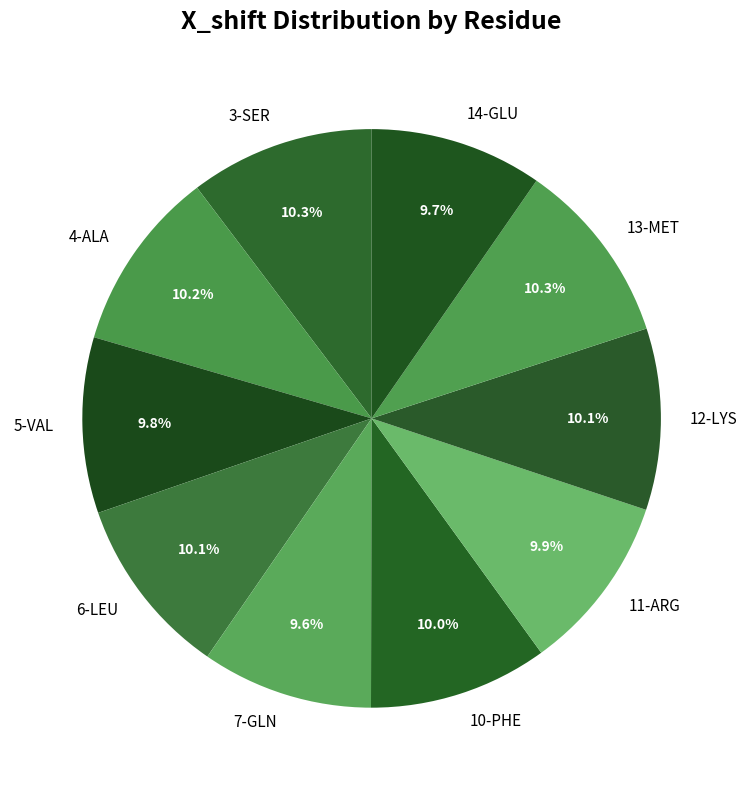

Is there a majority slice in this chart?

No